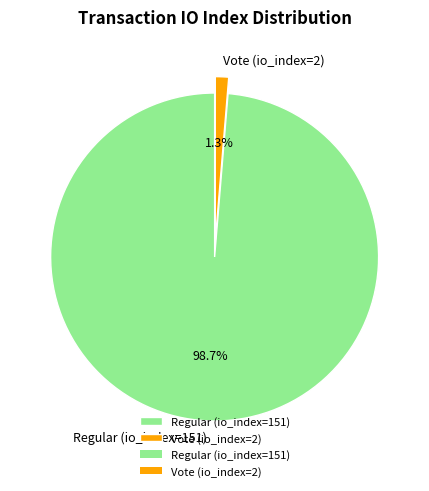

How many segments does this pie chart have?

2